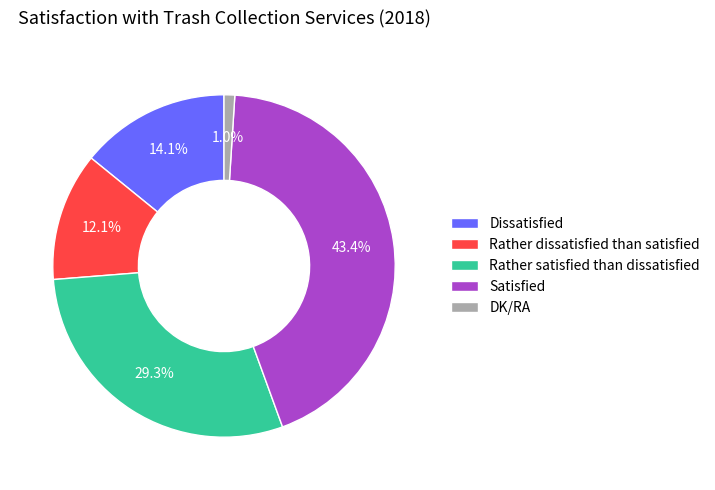

Which category has the biggest portion of the pie?

Satisfied